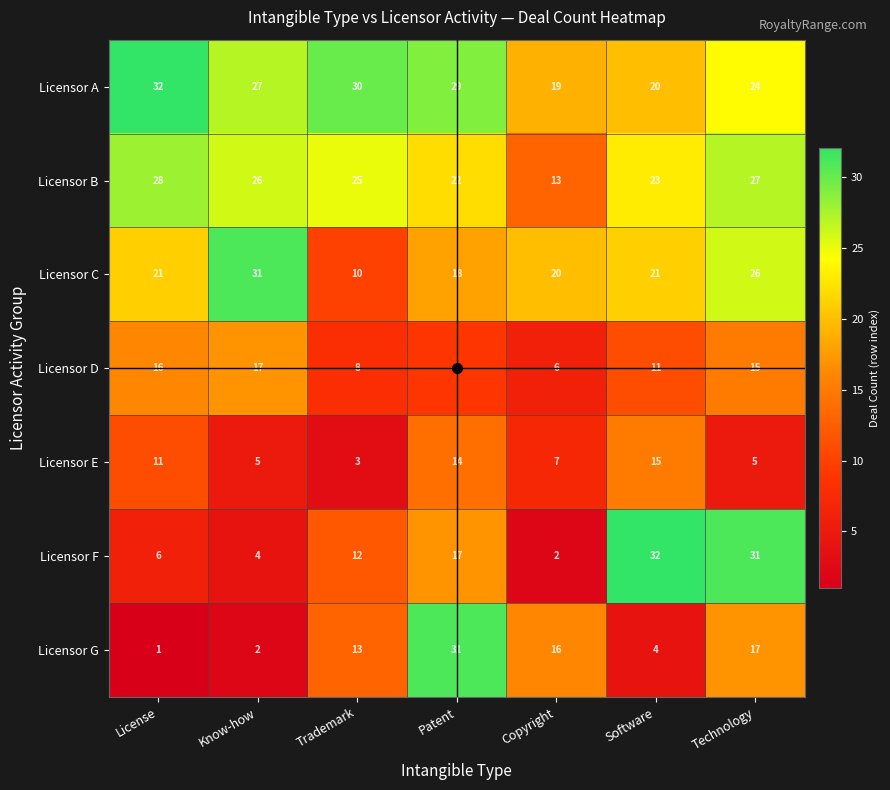

How many distinct data groups are displayed?

7